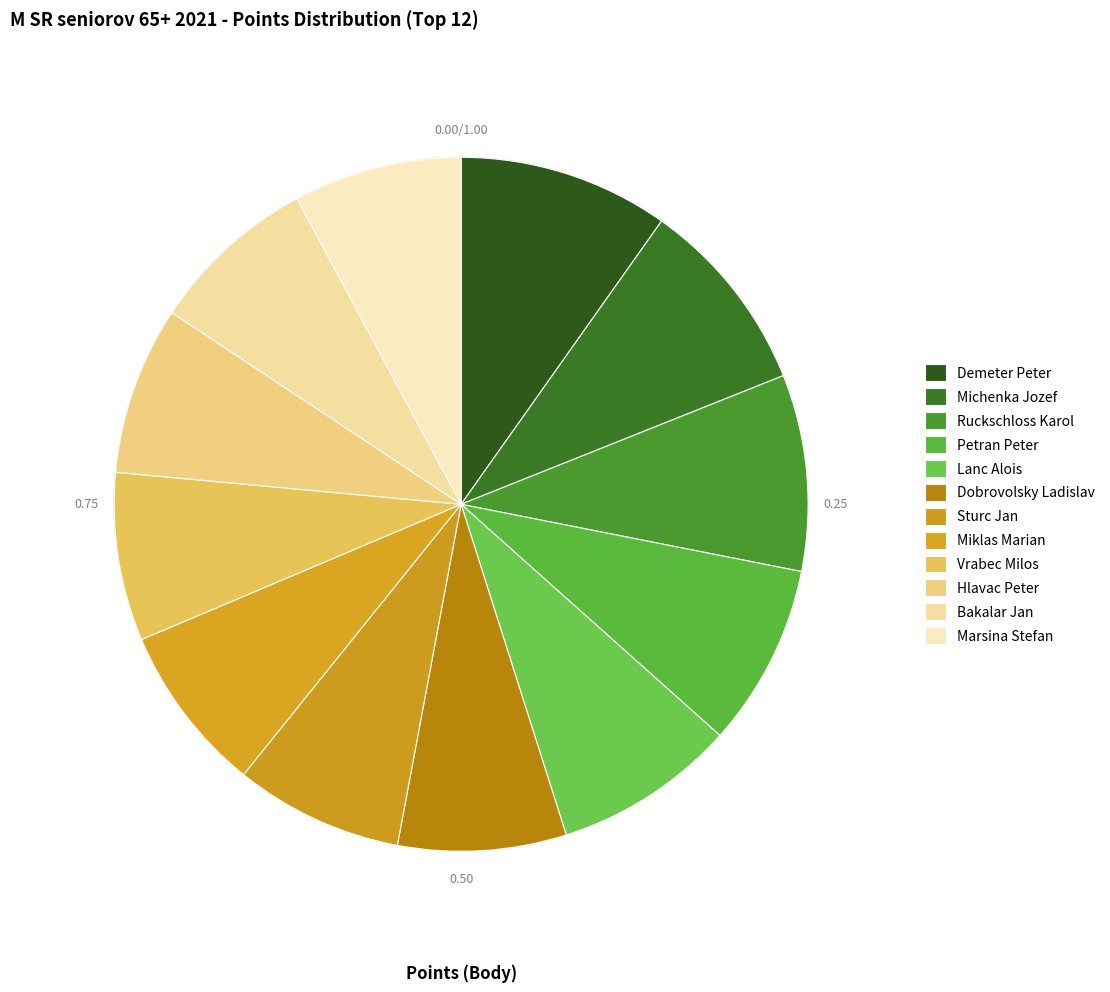

Which slice is the largest?

Demeter Peter